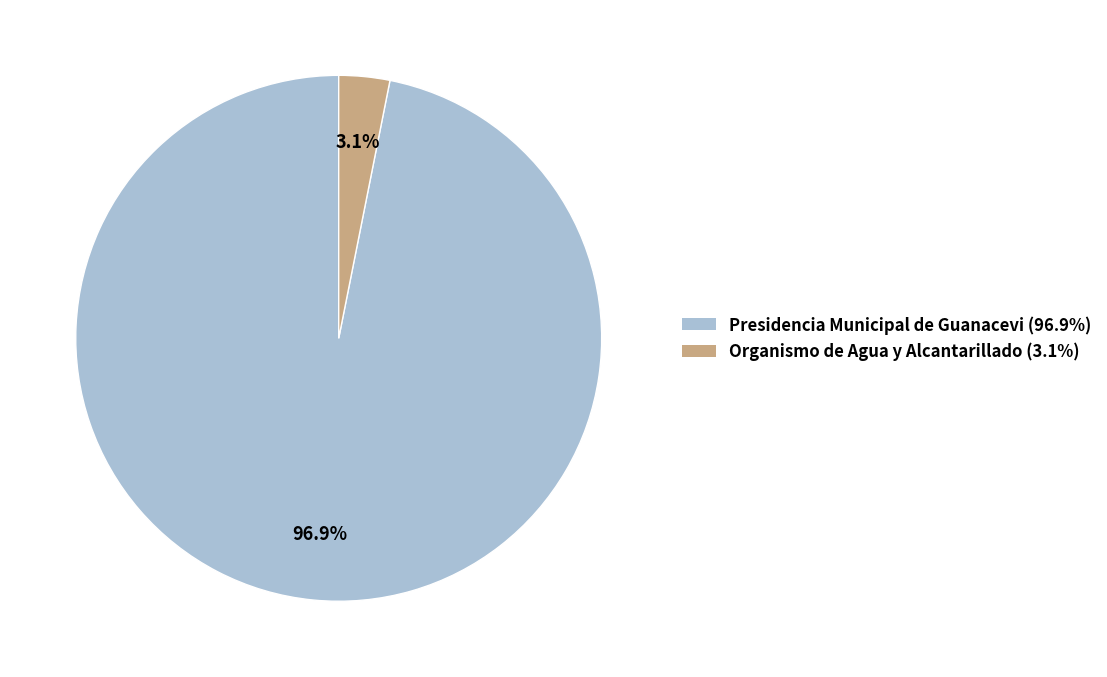

Which has a higher value, Presidencia Municipal de Guanacevi or Organismo de Agua y Alcantarillado?

Presidencia Municipal de Guanacevi